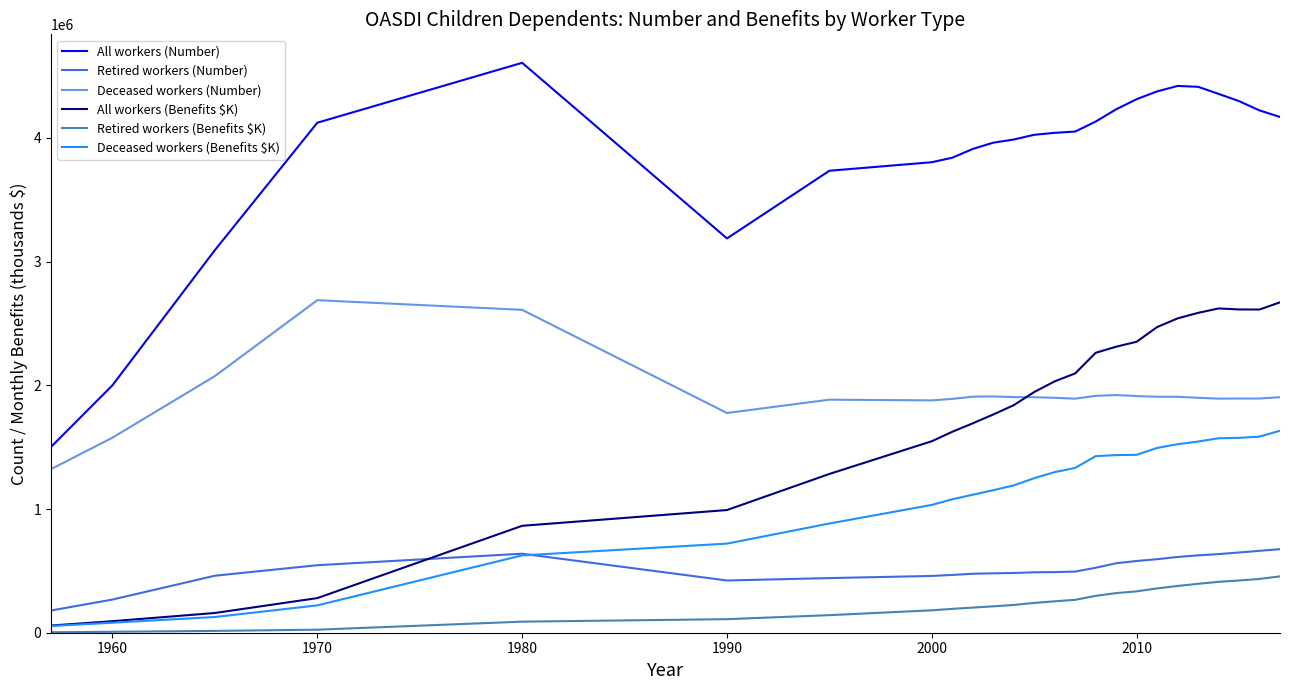

What is the difference between the second highest and second lowest values in the Deceased workers (Benefits $K) series?

1504241